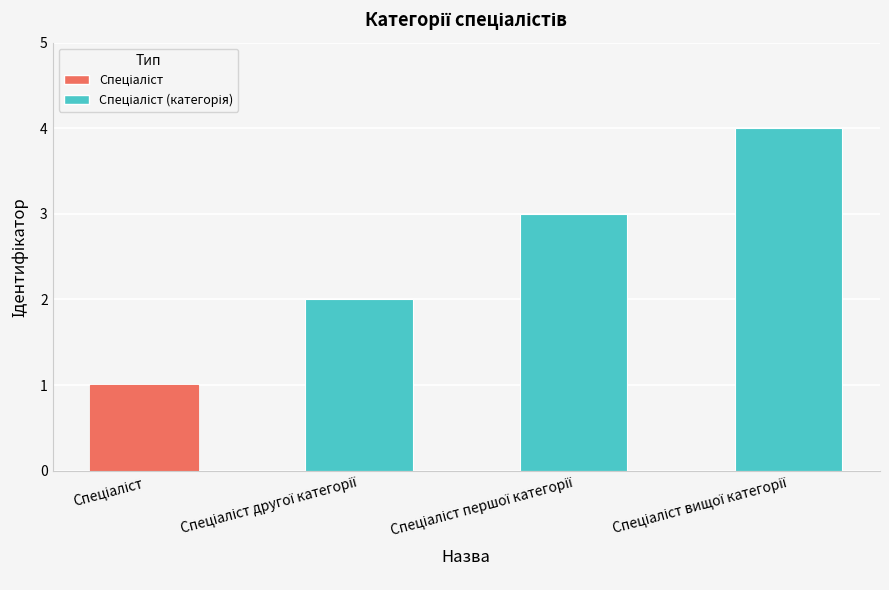

Reading right to left, extract all data points from this chart.

4	3	2	1